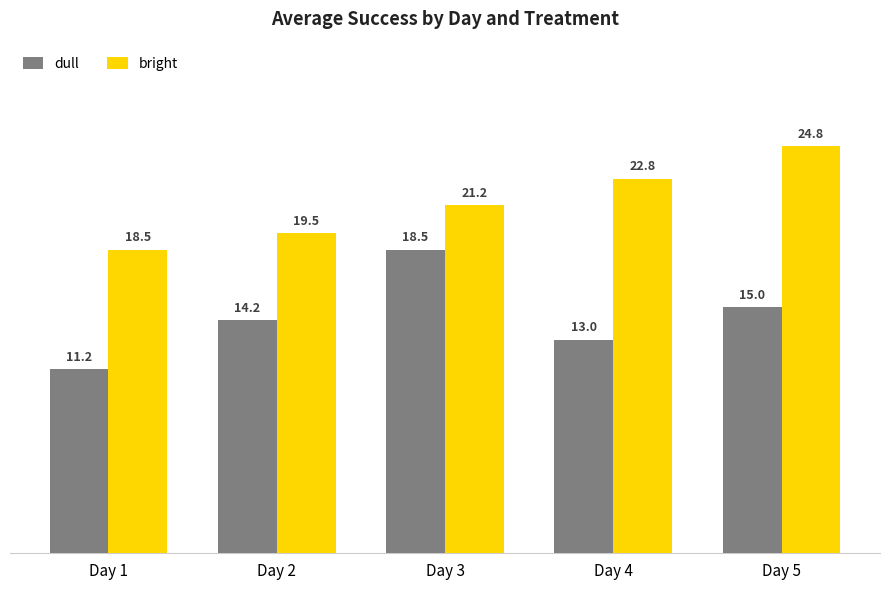

How many data points does each series have?

5